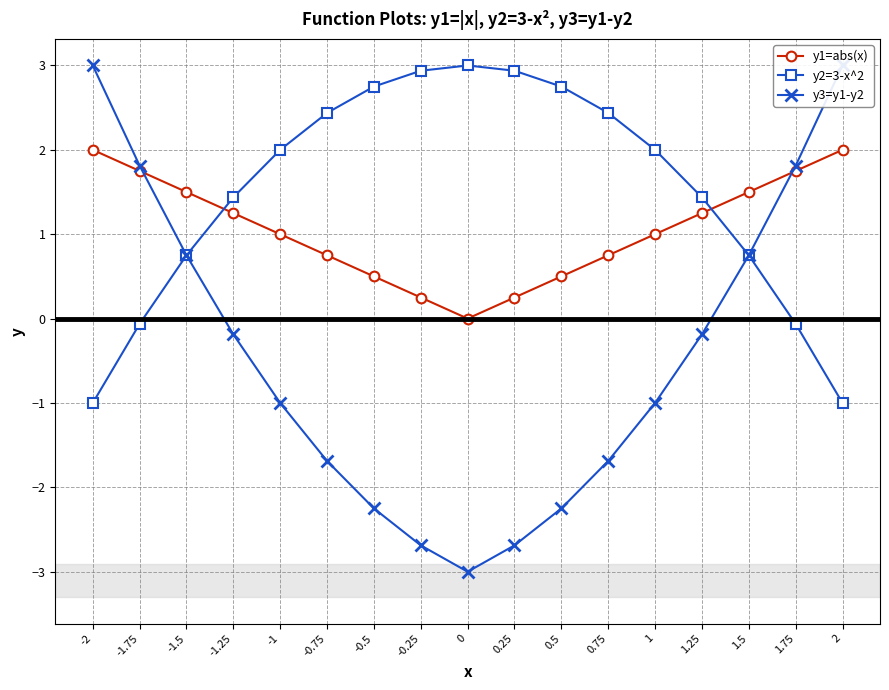

Where does the y2=3-x^2 series first go above 2?

-0.75